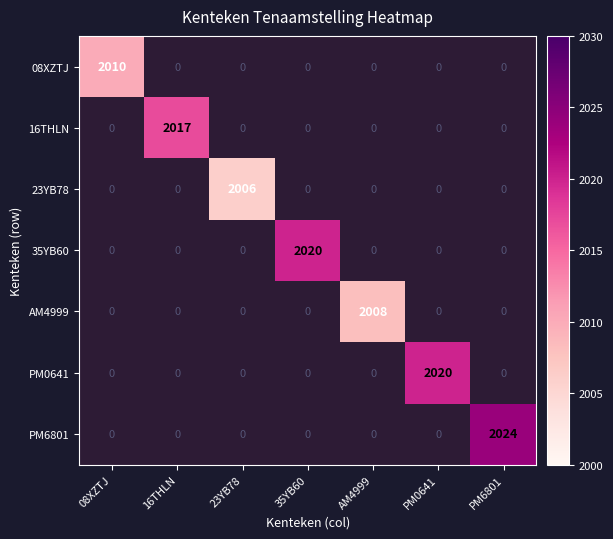

Is it true that PM6801 equals 3455 at PM6801?

False